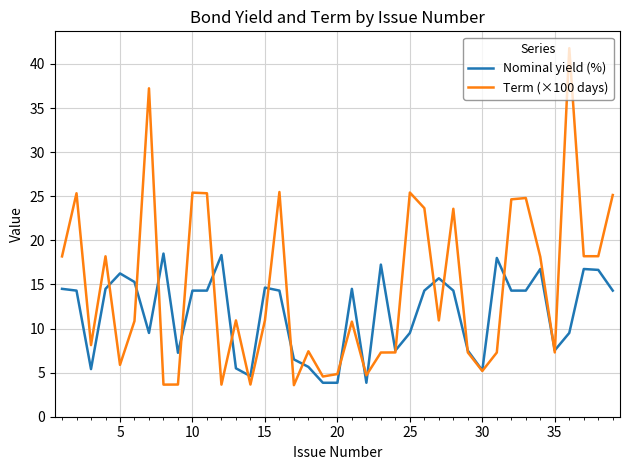

What is the smallest value displayed?

3.6